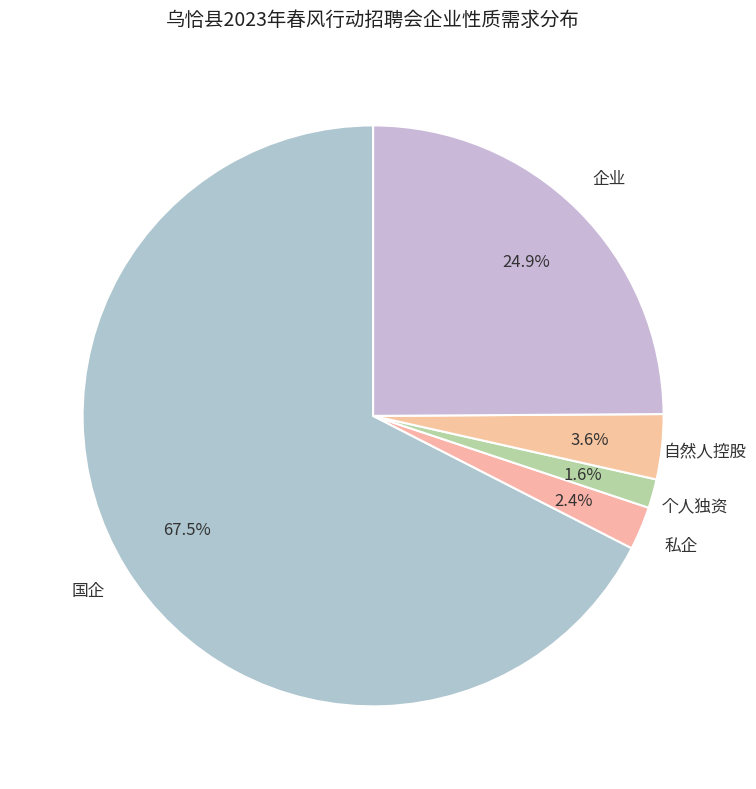

Is there any slice that represents more than half of the pie?

Yes